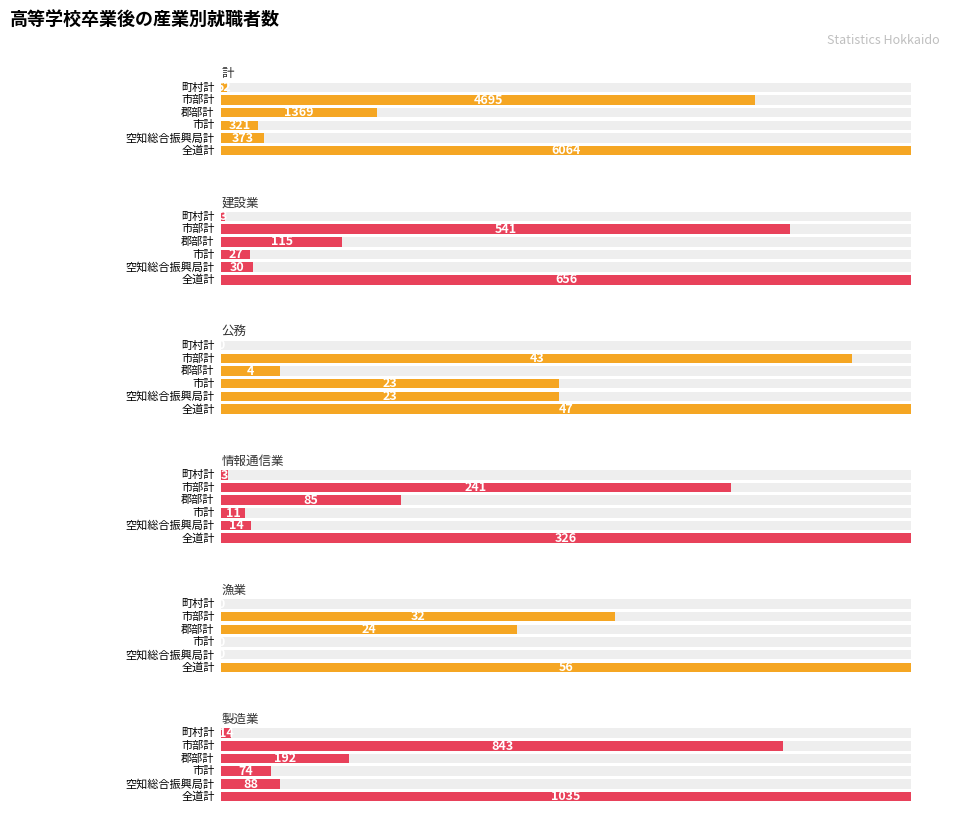

What is the label of the 1st bar from the right?

町村計